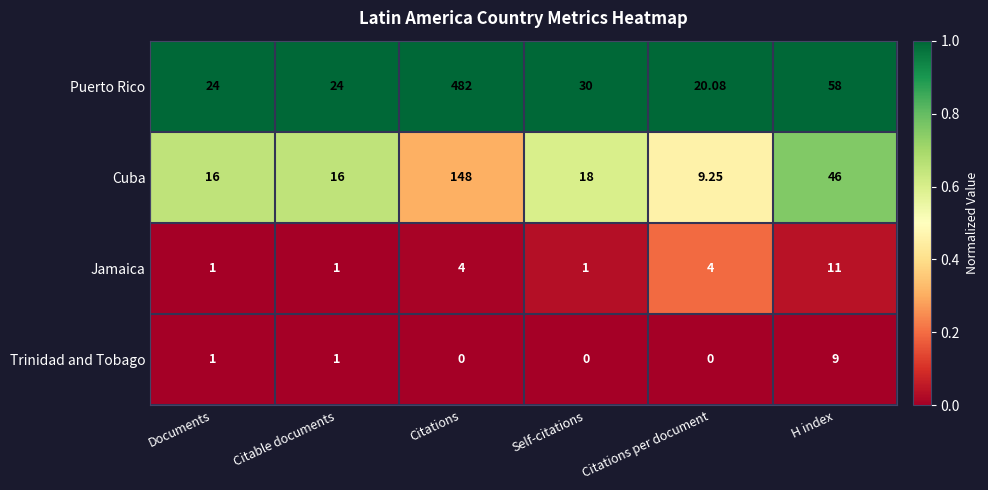

Which label corresponds to the largest value in the chart?

Citations